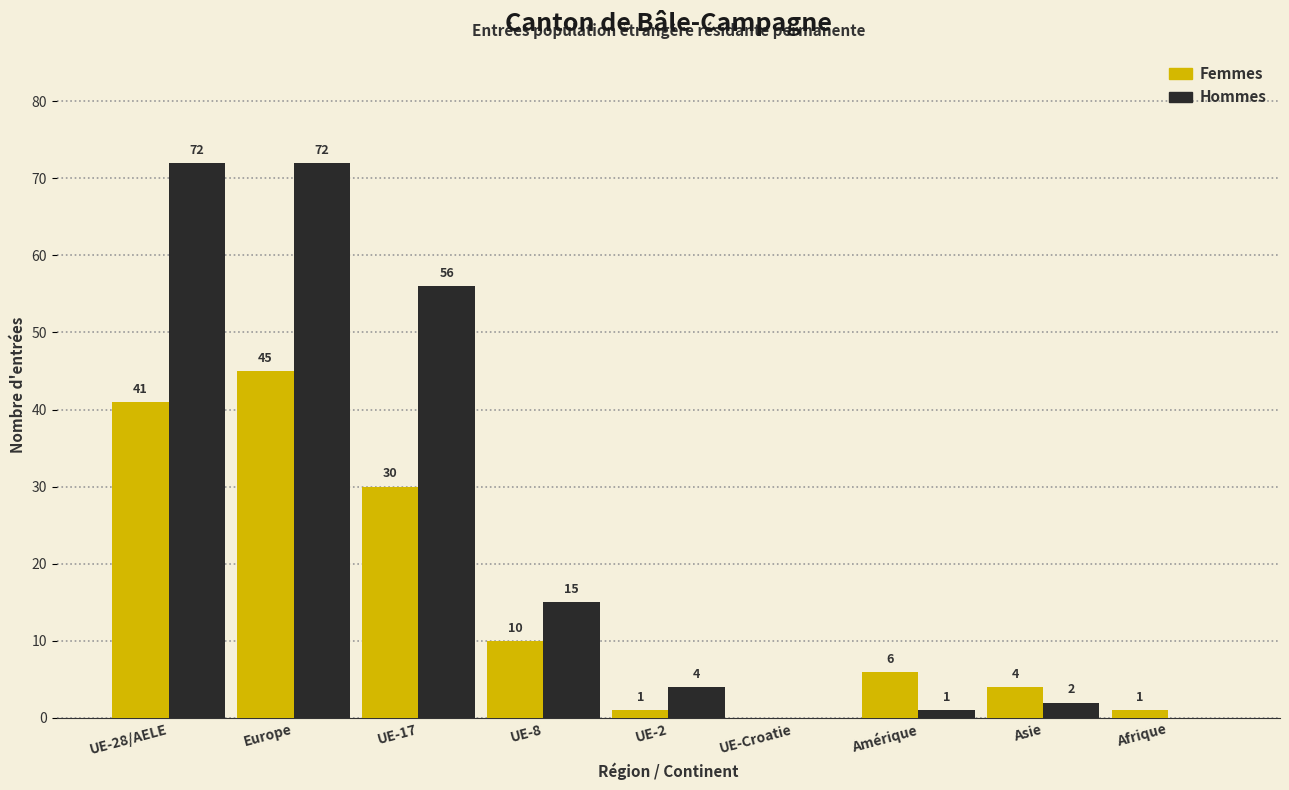

Between Amérique and Afrique, which series saw the biggest shift?

Femmes